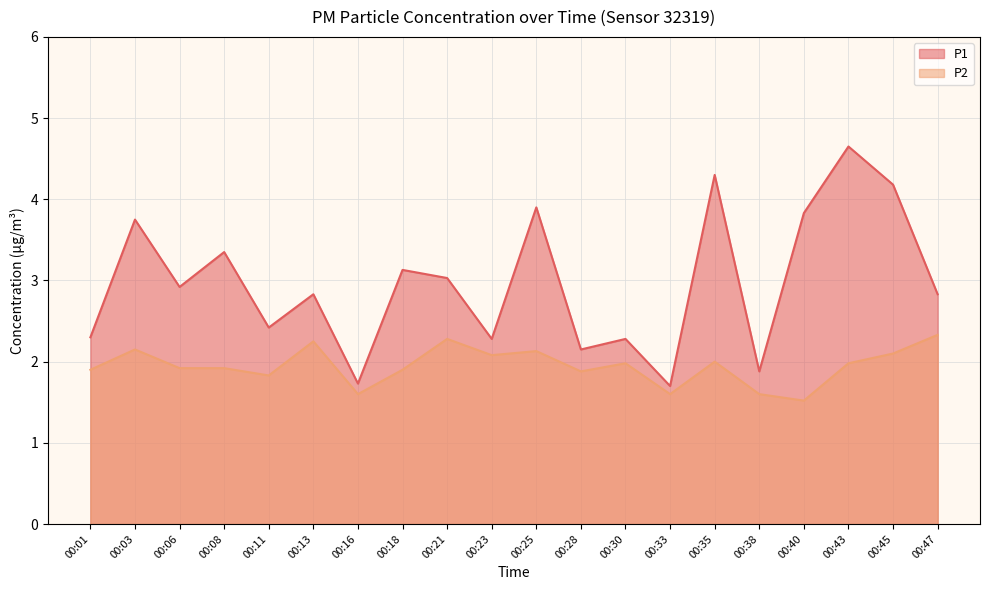

Where is the first local minimum for P1?

00:06